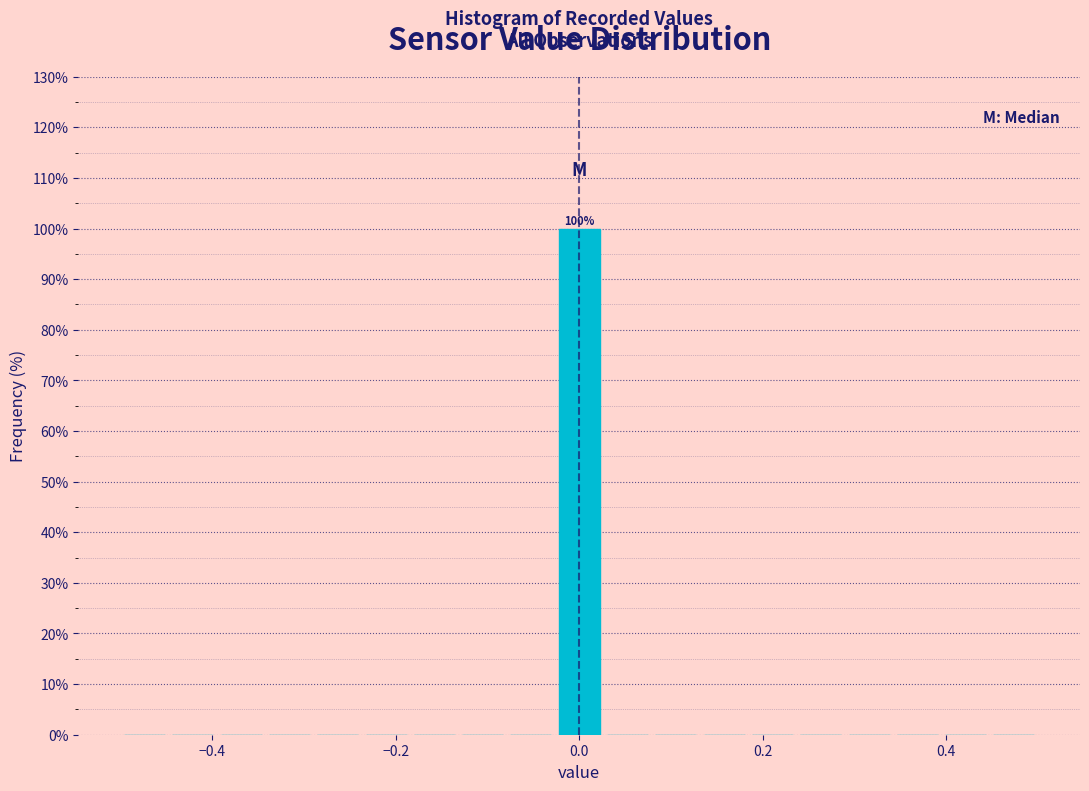

Around what value on the x-axis is the tallest bar? Give the approximate position of its centre, as read against the axis.

0.00